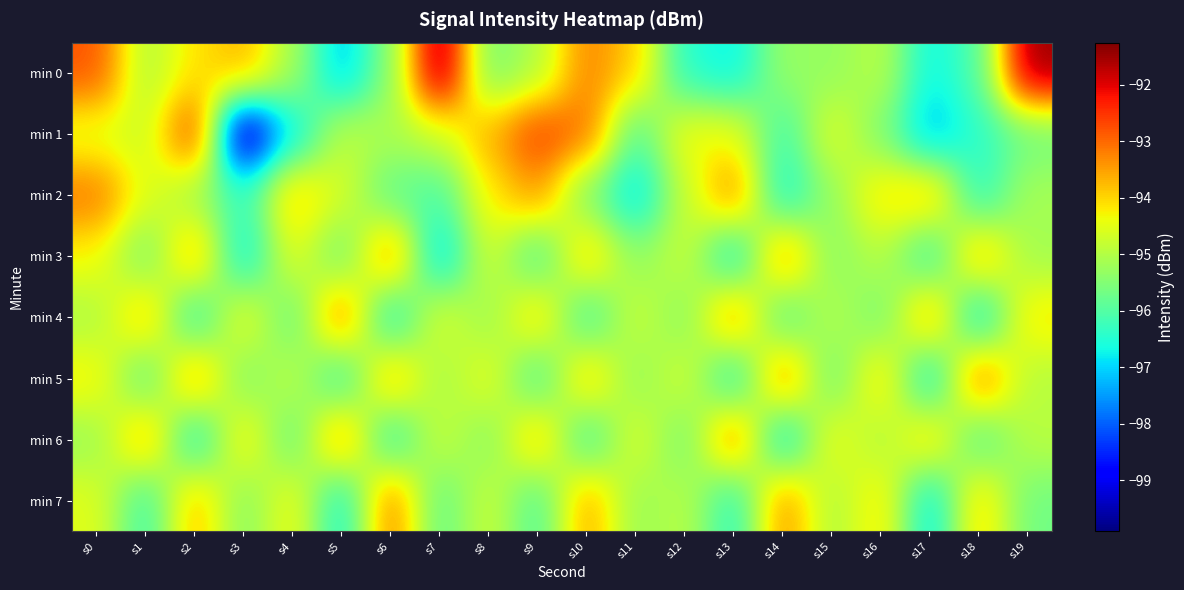

How many data points does each series have?

20